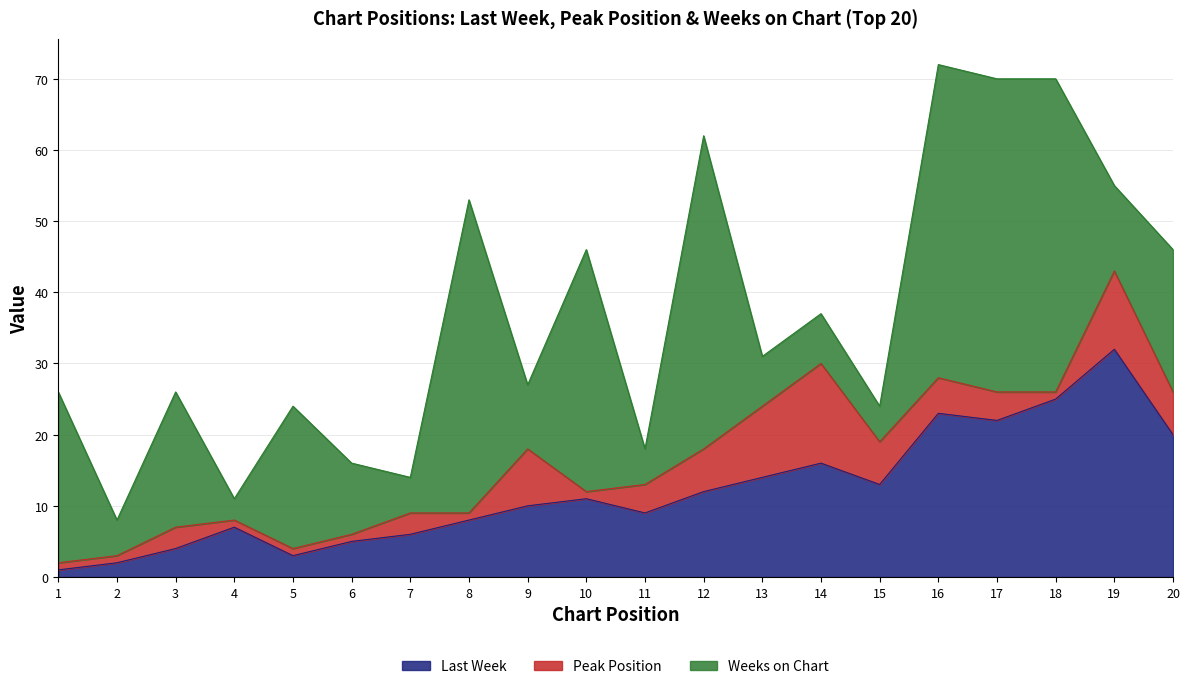

Reading left to right, transcribe all the data shown in this chart.

Last Week: 1	2	4	7	3	5	6	8	10	11	9	12	14	16	13	23	22	25	32	20
Peak Position: 1	1	3	1	1	1	3	1	8	1	4	6	10	14	6	5	4	1	11	6
Weeks on Chart: 24	5	19	3	20	10	5	44	9	34	5	44	7	7	5	44	44	44	12	20